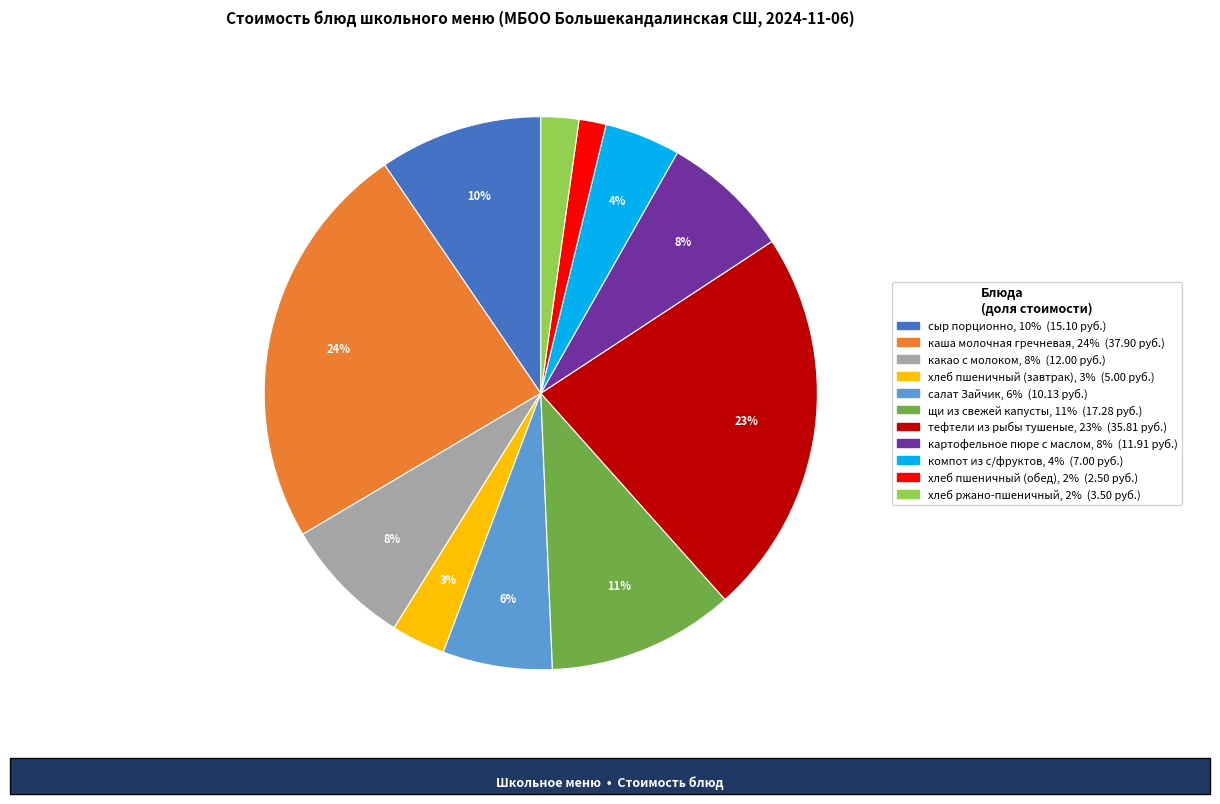

True or false: какао с молоком accounts for 1% of the total.

False